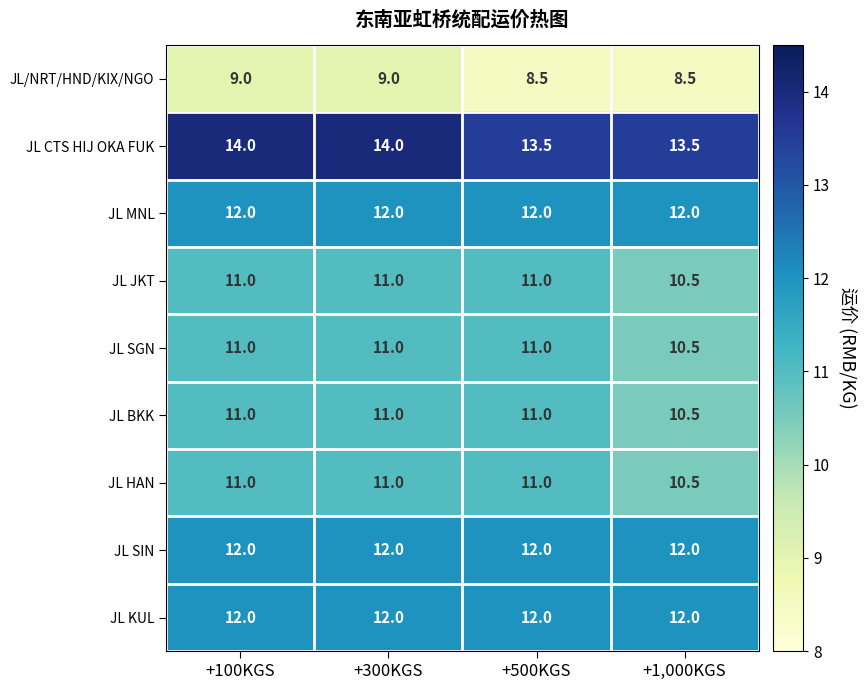

How many categories are shown in the chart?

4